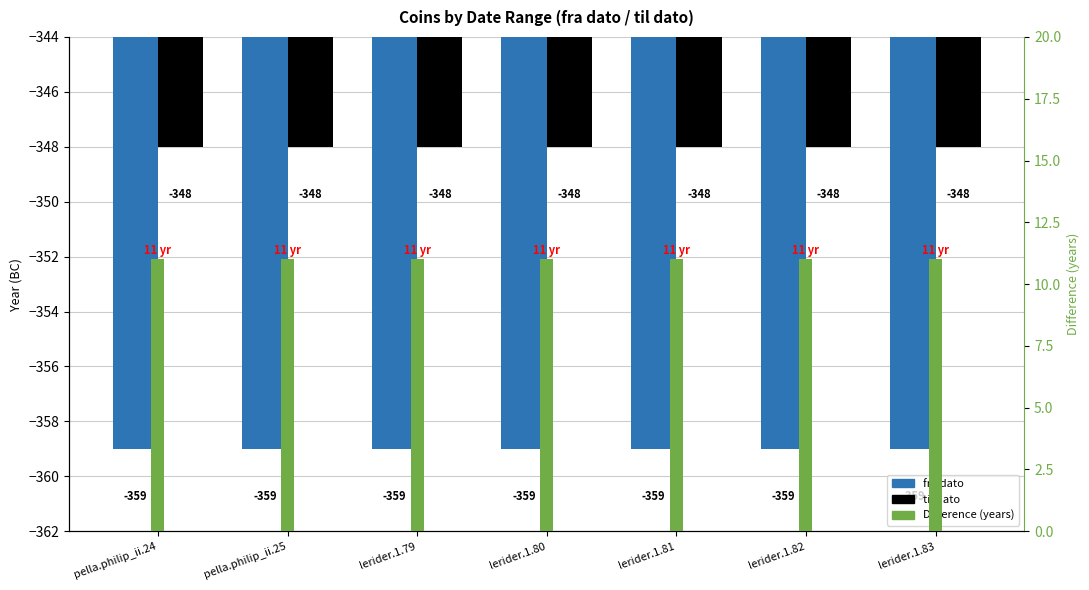

How many categories are shown in the chart?

7